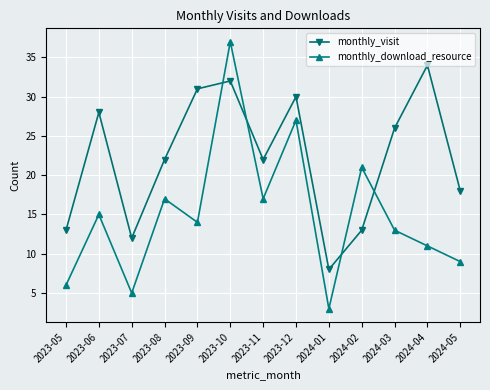

Reading left to right, what are all the values shown in this chart?

monthly_visit: 2023-05=13	2023-06=28	2023-07=12	2023-08=22	2023-09=31	2023-10=32	2023-11=22	2023-12=30	2024-01=8	2024-02=13	2024-03=26	2024-04=34	2024-05=18
monthly_download_resource: 2023-05=6	2023-06=15	2023-07=5	2023-08=17	2023-09=14	2023-10=37	2023-11=17	2023-12=27	2024-01=3	2024-02=21	2024-03=13	2024-04=11	2024-05=9